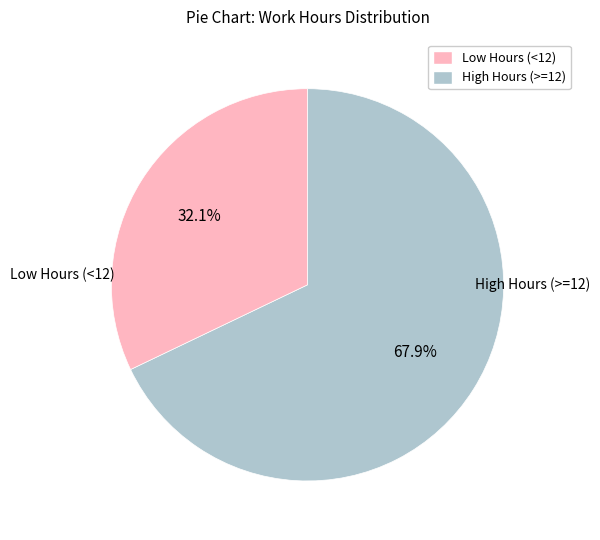

How many slices are in this pie chart?

2